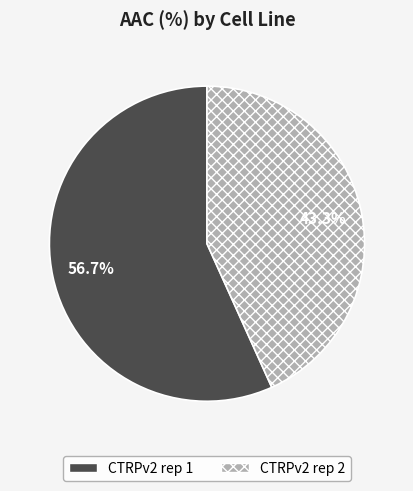

What percentage is the CTRPv2 rep 2 slice, to the nearest percent?

43%